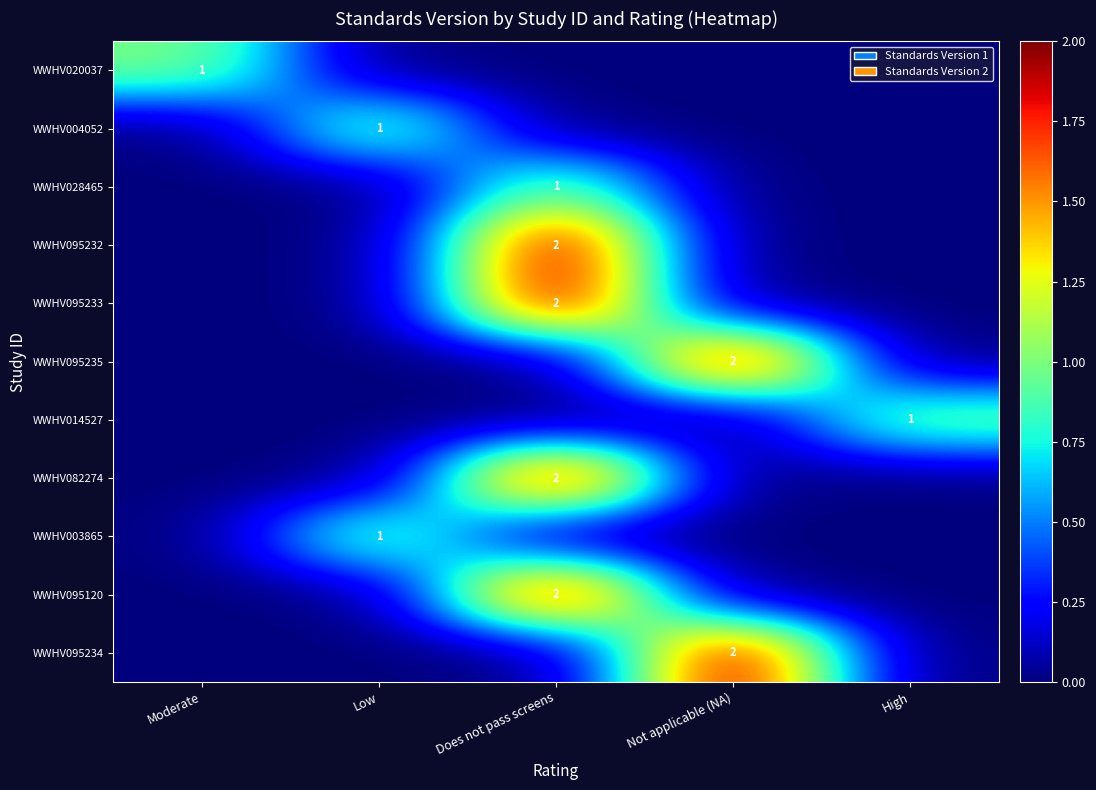

The value of WWHV004052 at Low is 0. True or false?

False